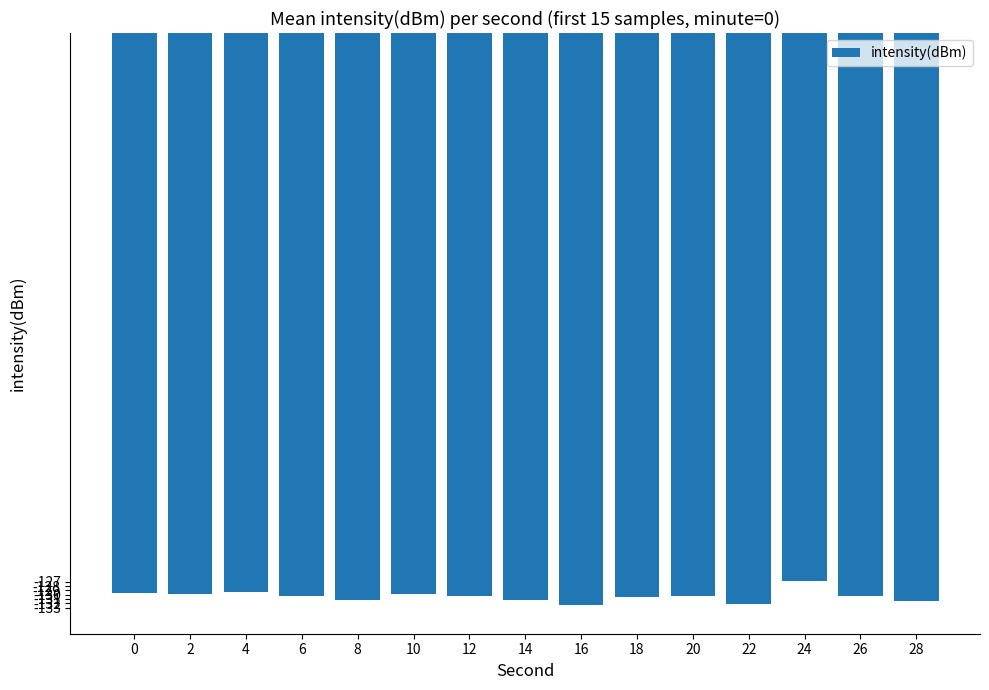

What is the difference between the values at 8 and 16?

1.3